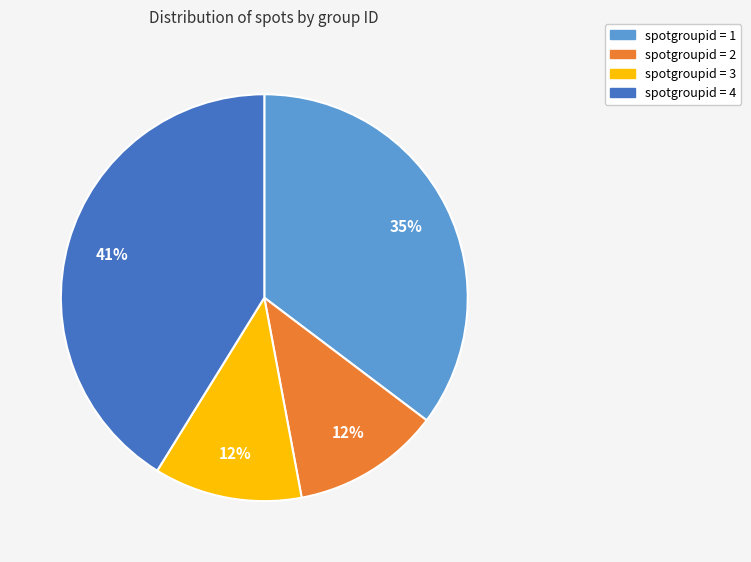

The spotgroupid = 2 slice represents 22% of the pie. True or false?

False